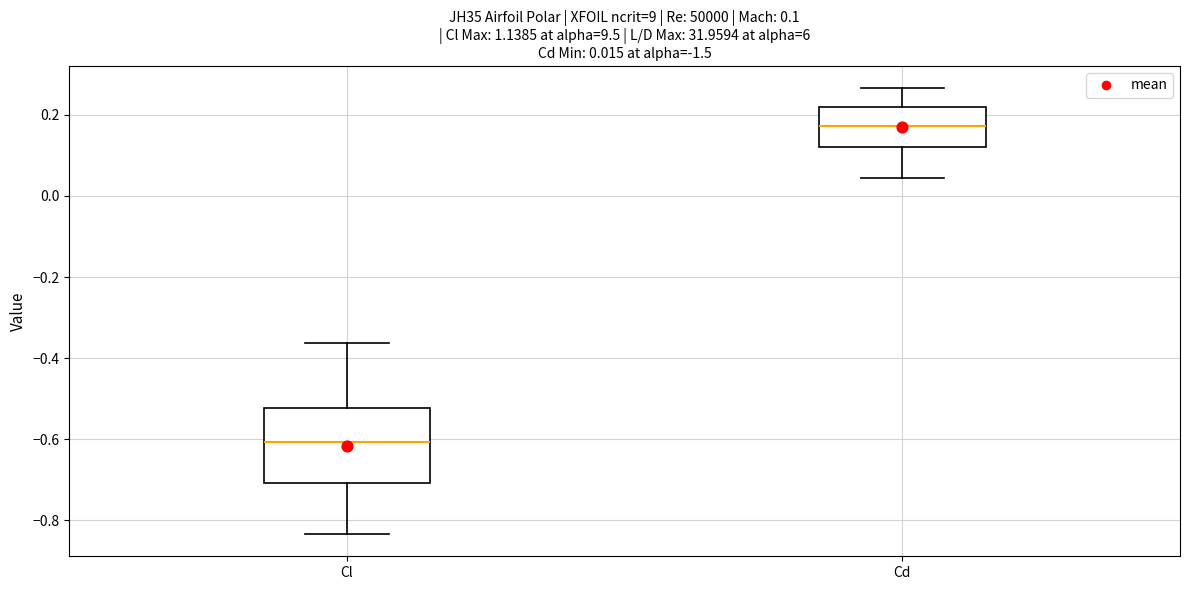

Comparing the boxes themselves (not the whiskers), which one is the tallest?

Cl